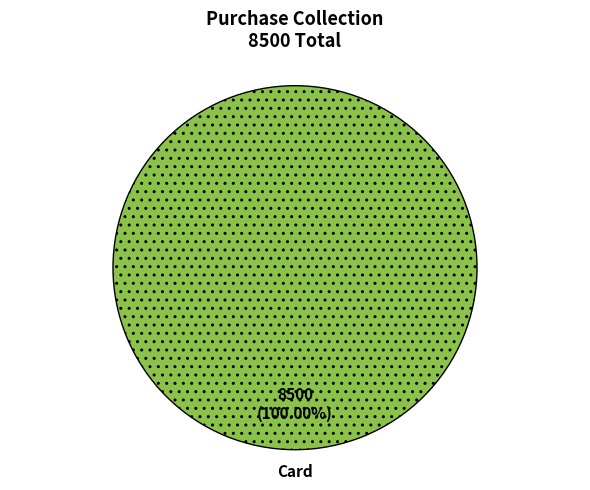

Which slice represents more than half of the pie?

Card